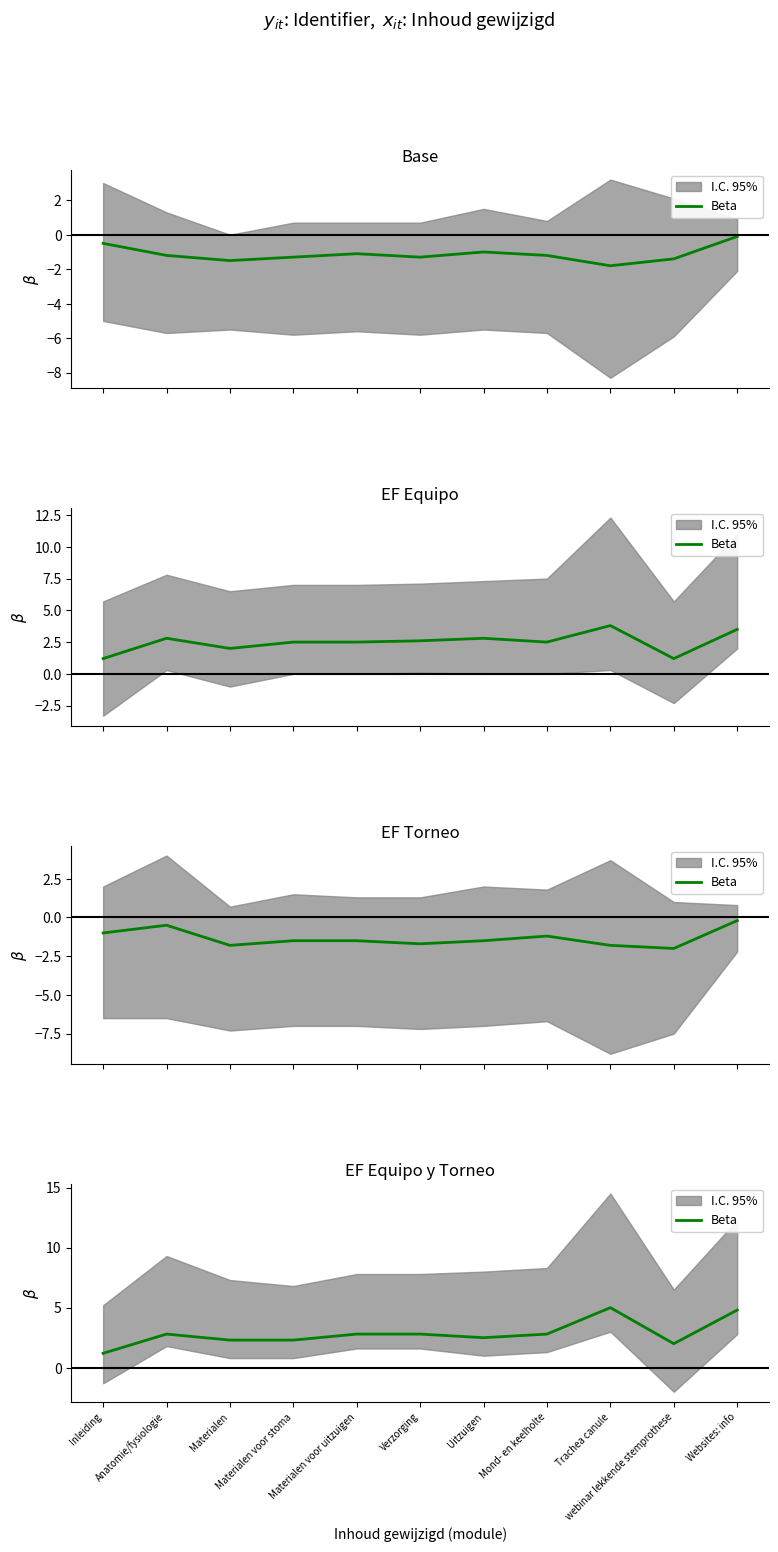

At which label does the data first exceed 2?

Anatomie/fysiologie